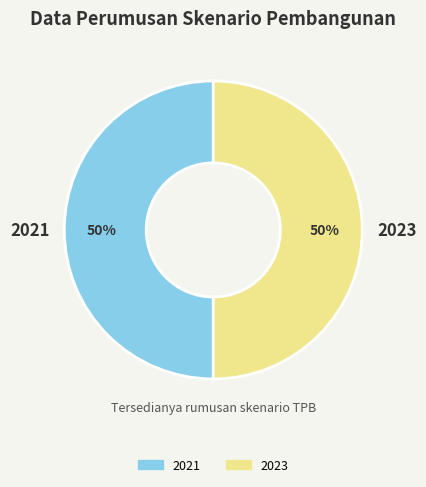

To the nearest percent, what is the average slice percentage?

50%